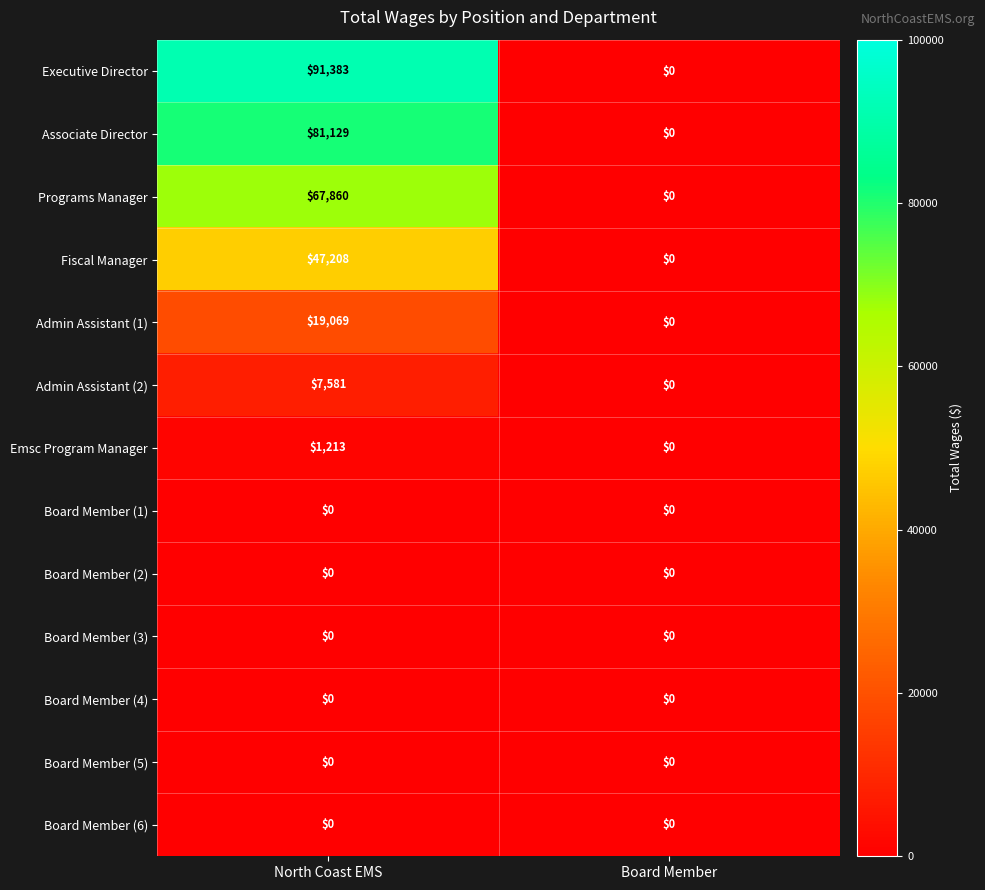

List the labels in order of Fiscal Manager value, largest first.

North Coast EMS, Board Member